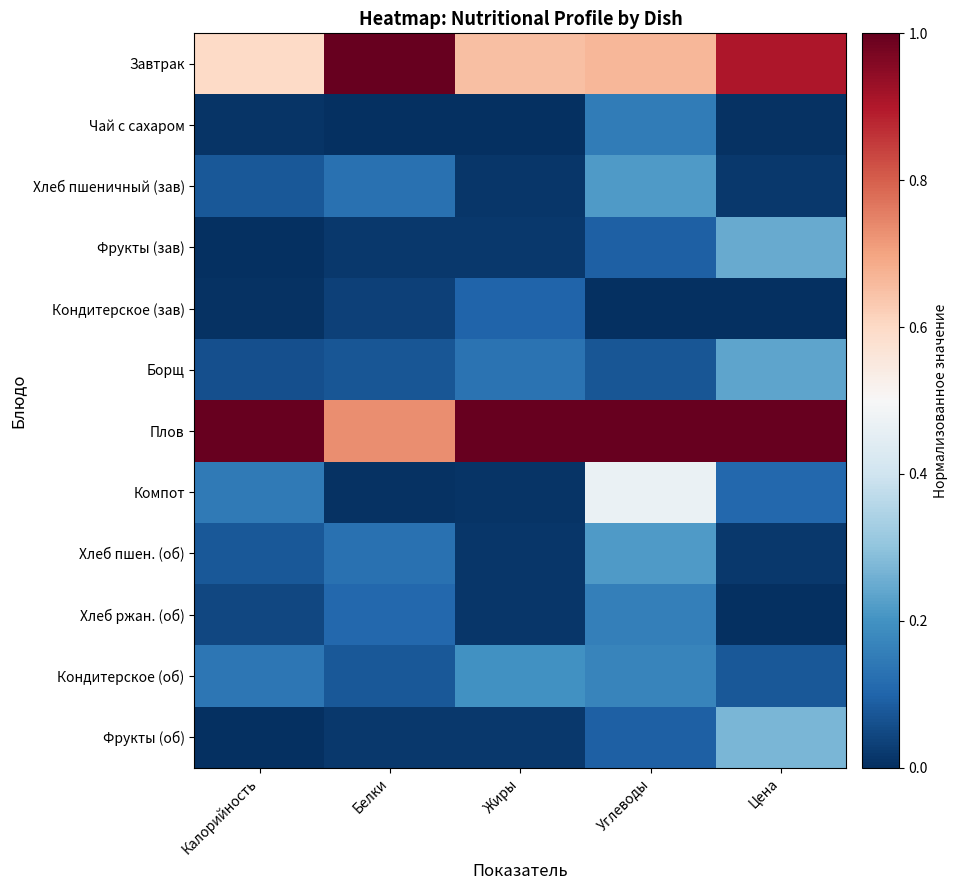

At how many categories does at least one series exceed 0?

5